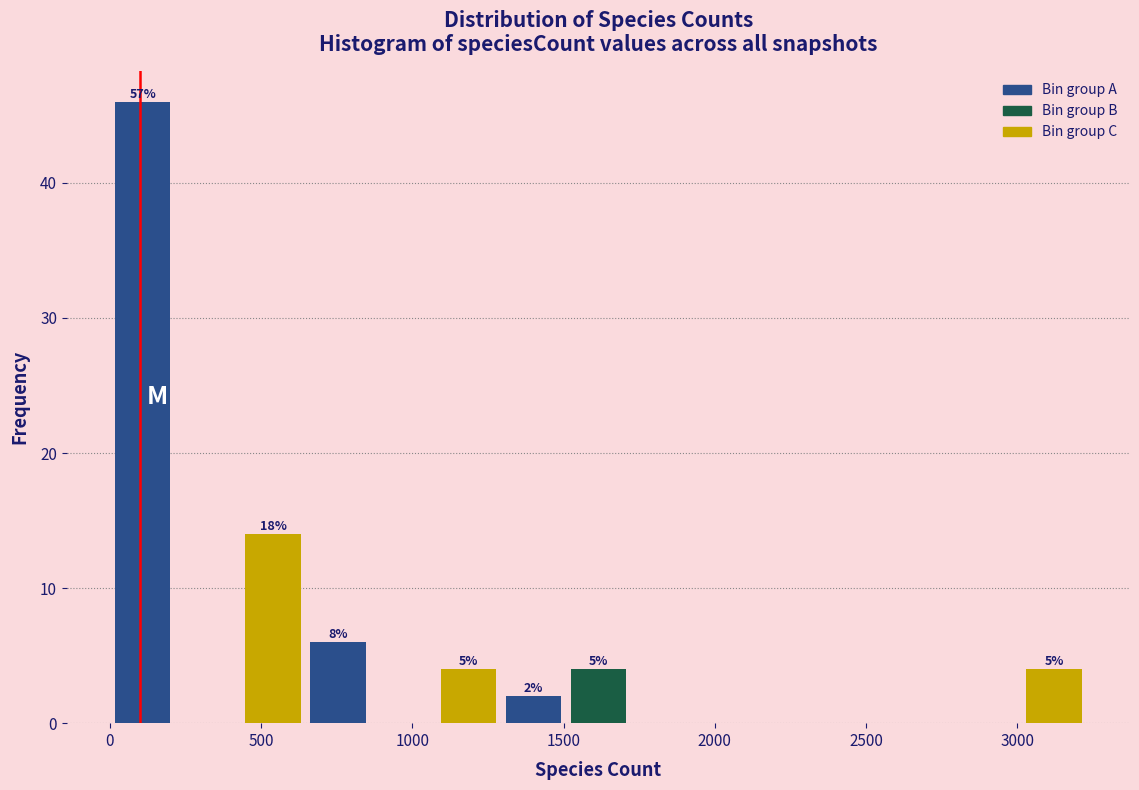

Which range on the x-axis has the tallest bar?

0 to 200